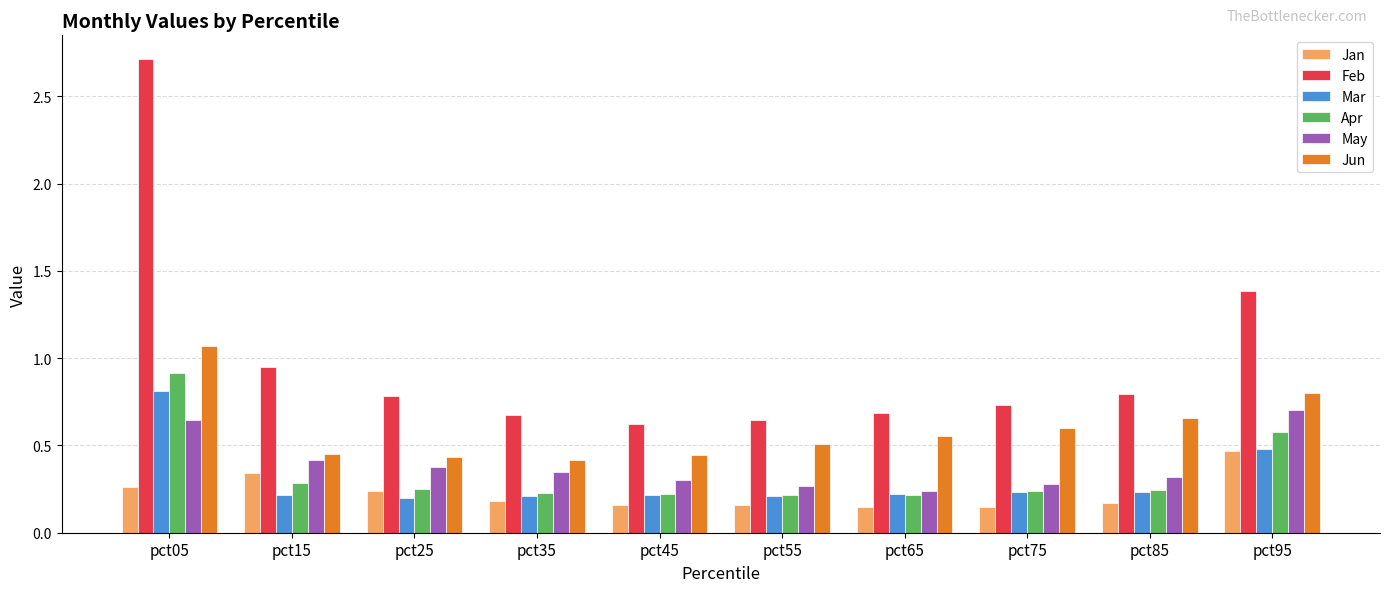

At which category is the sum across all series the highest?

pct05